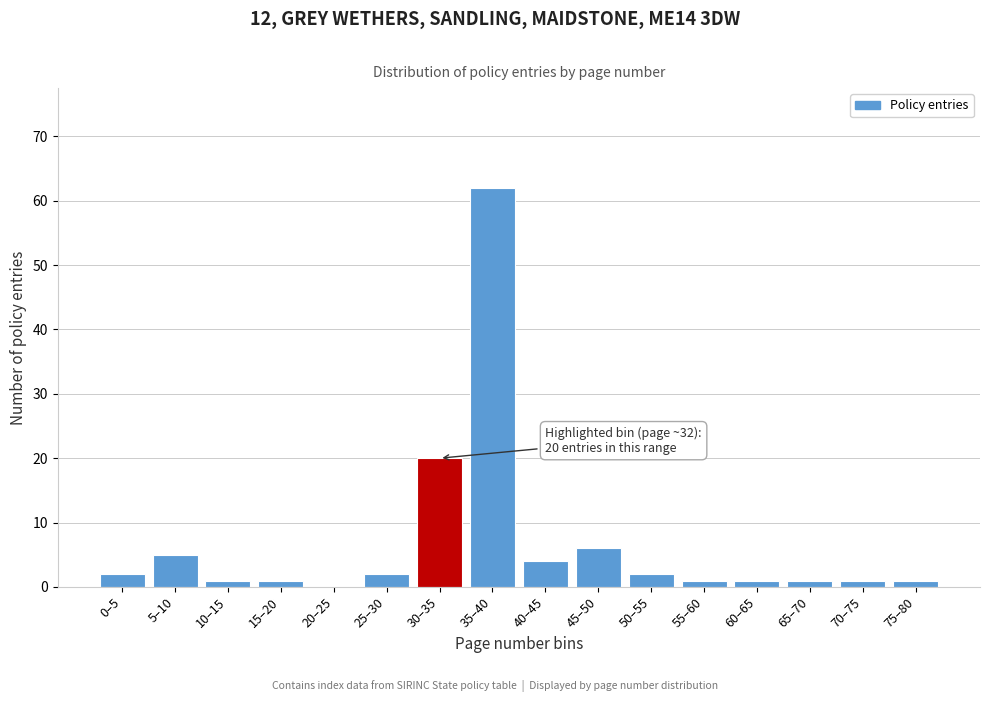

Reading left to right, transcribe all the data shown in this chart.

0–5=2	5–10=5	10–15=1	15–20=1	20–25=0	25–30=2	30–35=20	35–40=62	40–45=4	45–50=6	50–55=2	55–60=1	60–65=1	65–70=1	70–75=1	75–80=1